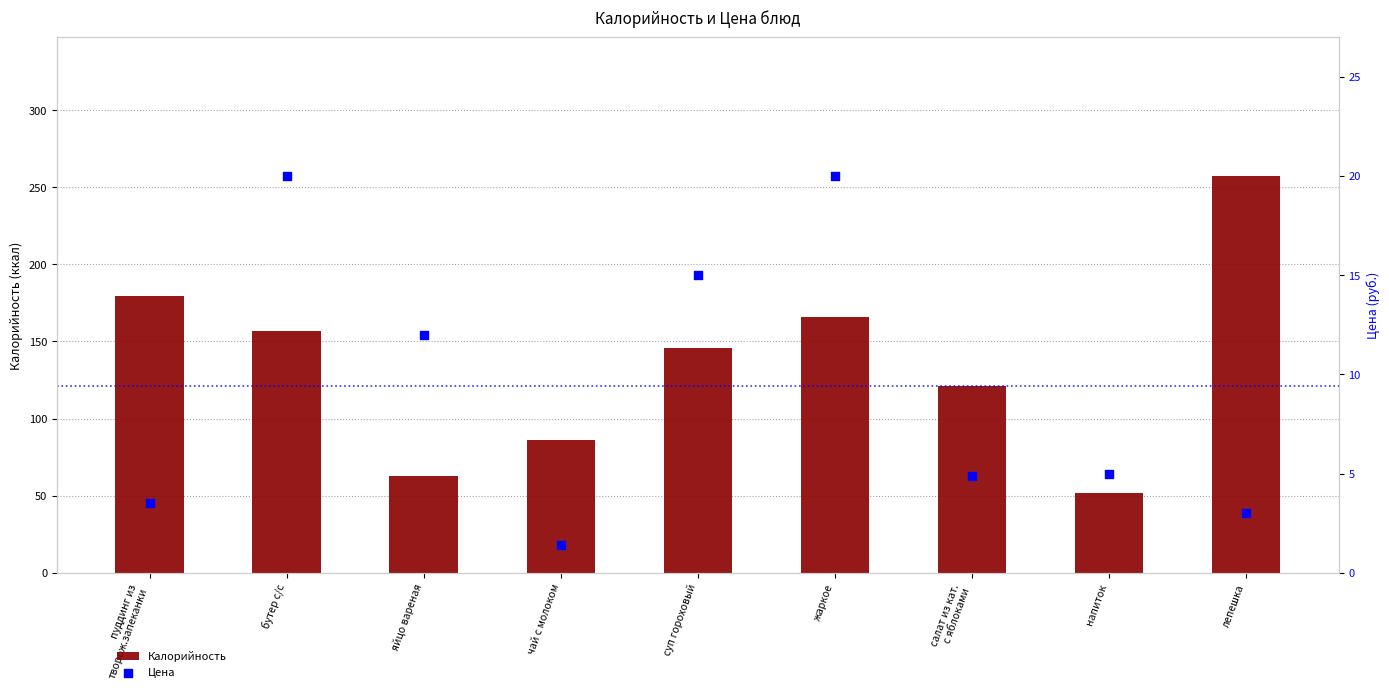

What are all the series names shown in the legend?

Калорийность, Цена